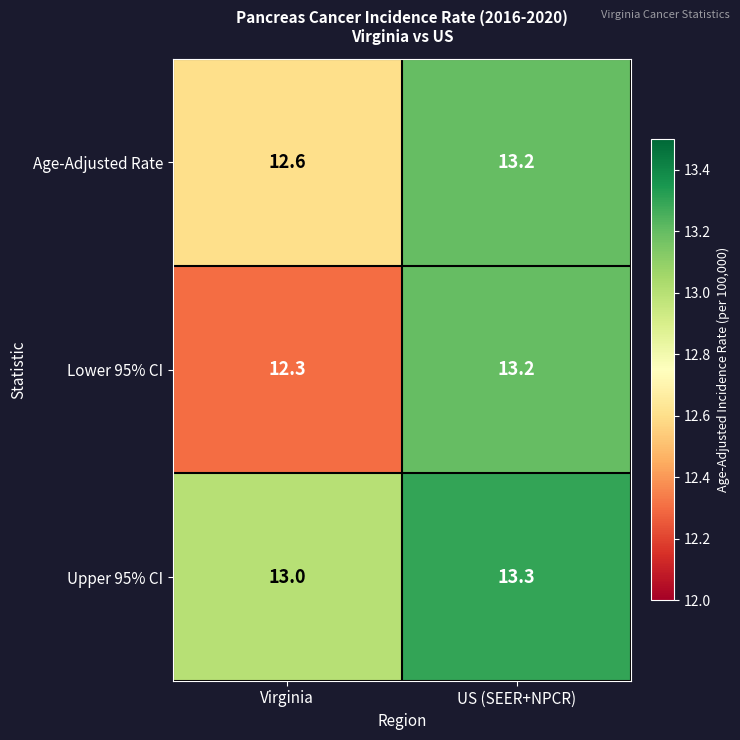

What is the greatest value displayed?

13.3